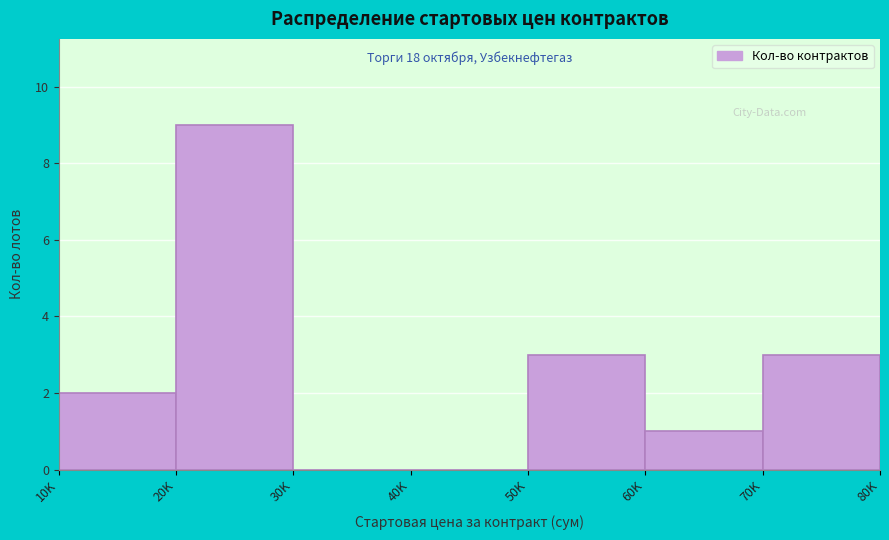

Reading left to right, transcribe all the data shown in this chart.

10K=2	20K=9	30K=0	40K=0	50K=3	60K=1	70K=3